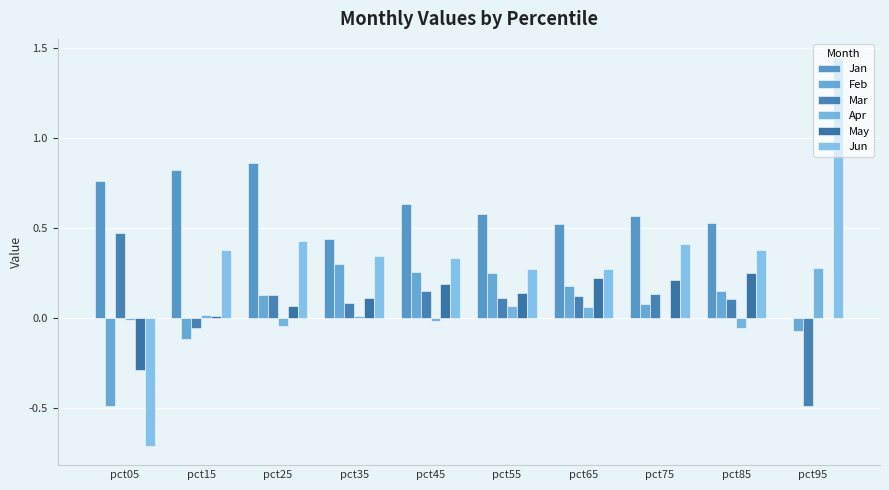

At which category is the sum across all series the highest?

pct25